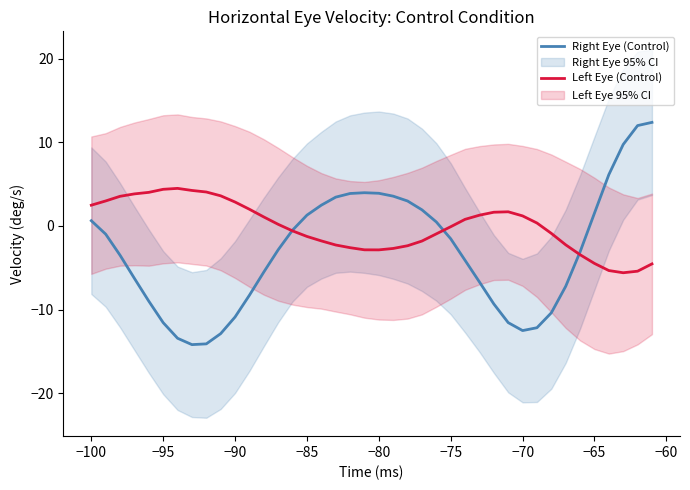

What is the highest value of the Right Eye (Control) series?

12.4